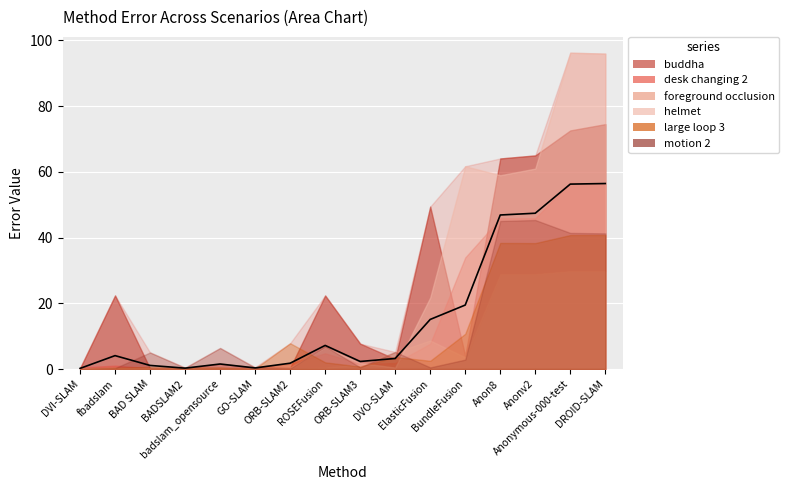

What is the ratio of the value at ORB-SLAM2 to the value at badslam_opensource?

1.2